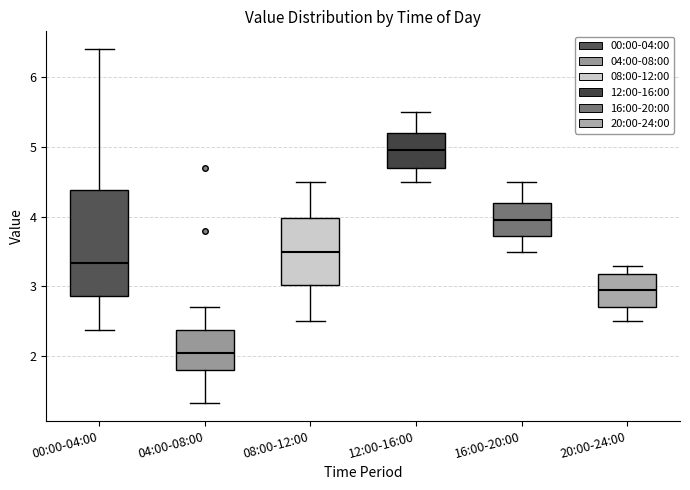

Reading left to right, read every box against the y-axis: the position of its median line, the range the box covers, and the ends of its whiskers. The values are not printed on the chart, so give them approximately, as read against the axis.

00:00-04:00: median 3.3, box 2.9 to 4.4, whiskers 2.4 to 6.4
04:00-08:00: median 2.1, box 1.8 to 2.4, whiskers 1.3 to 2.7
08:00-12:00: median 3.5, box 3.0 to 4.0, whiskers 2.5 to 4.5
12:00-16:00: median 5.0, box 4.7 to 5.2, whiskers 4.5 to 5.5
16:00-20:00: median 4.0, box 3.7 to 4.2, whiskers 3.5 to 4.5
20:00-24:00: median 3.0, box 2.7 to 3.2, whiskers 2.5 to 3.3